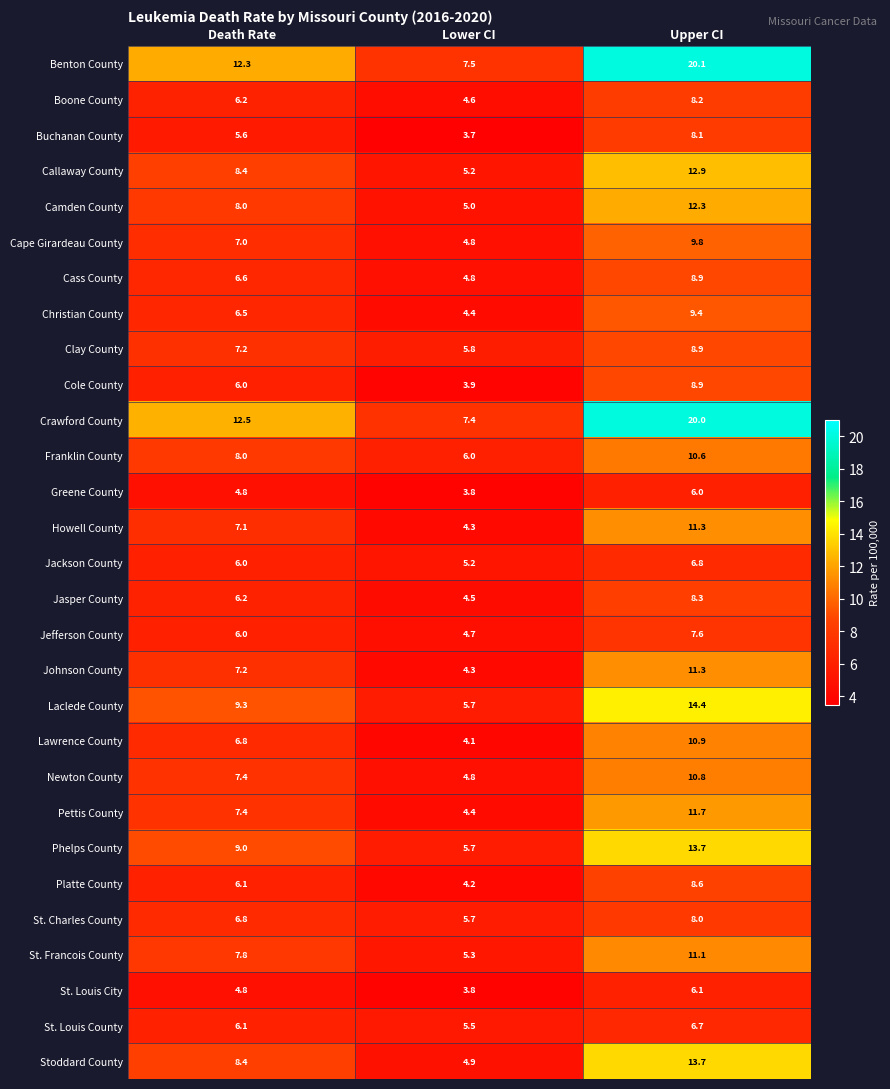

How many series are shown in this chart?

29